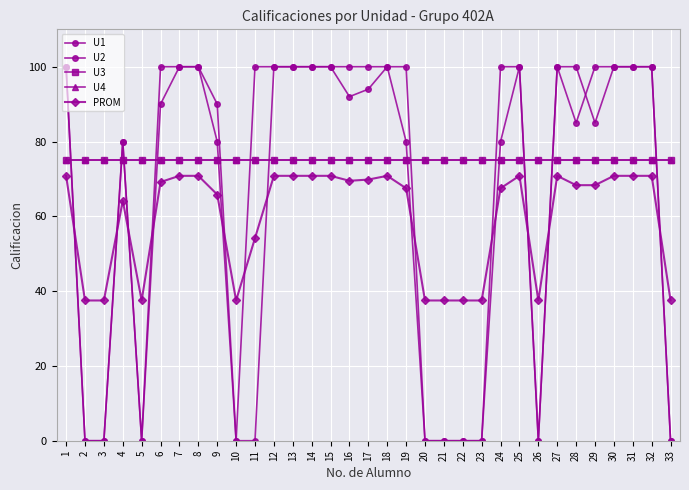

Is this an area chart (filled region under the line)?

No